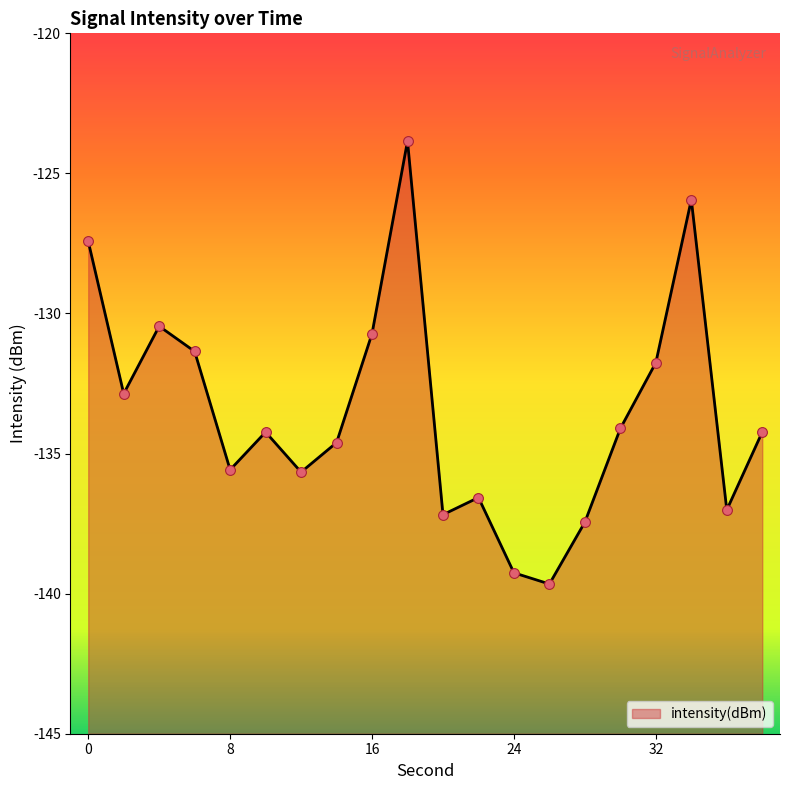

Between 28 and 24, which is larger?

28